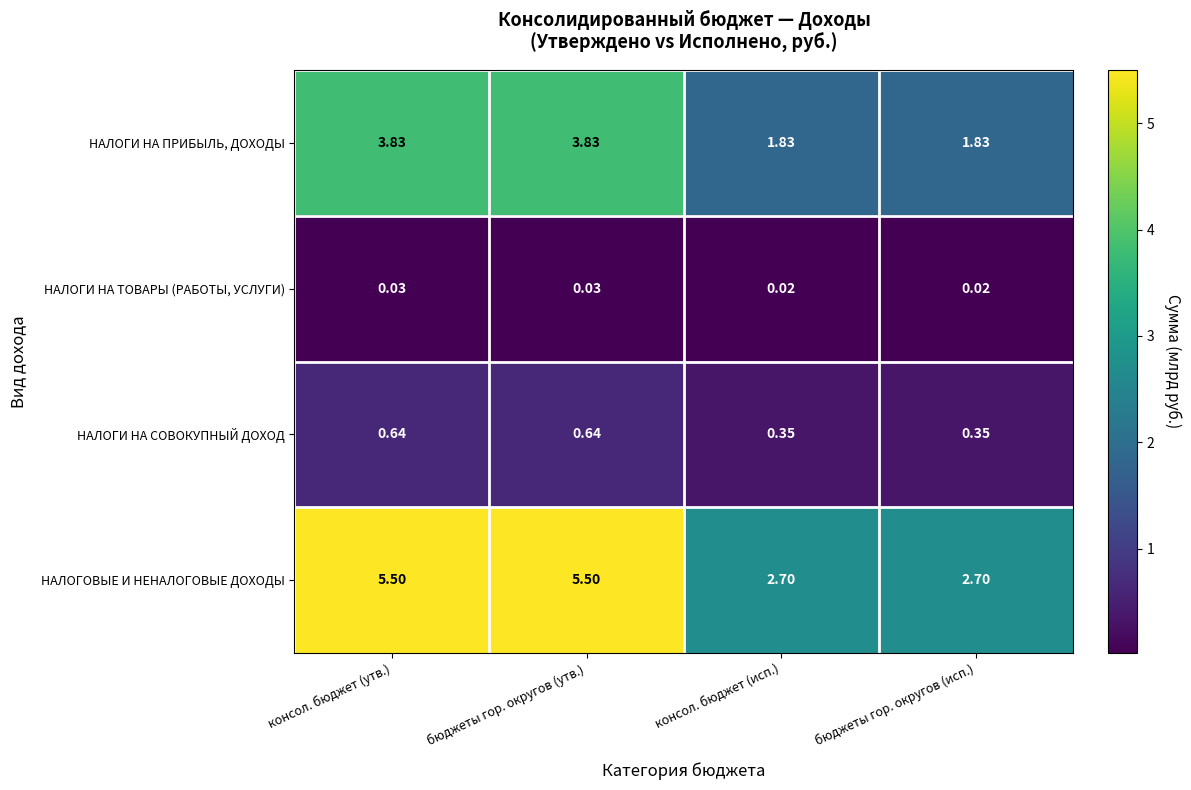

Which series has the largest total across all categories?

НАЛОГОВЫЕ И НЕНАЛОГОВЫЕ ДОХОДЫ